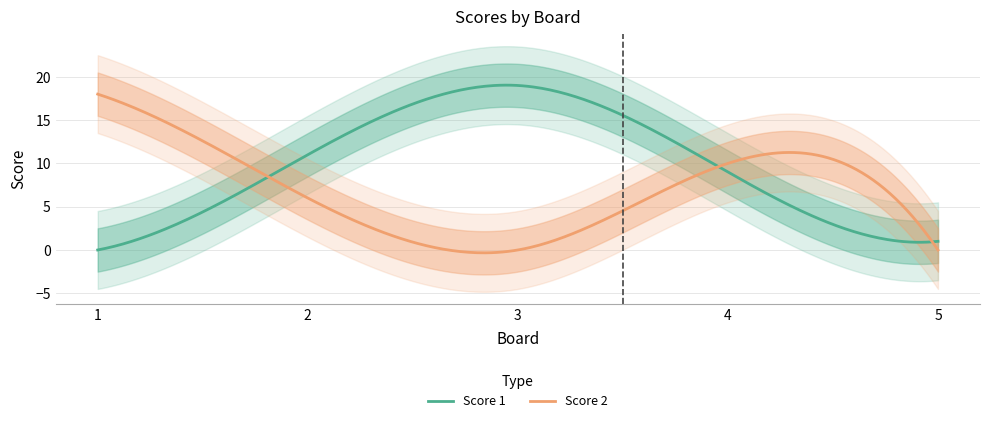

Which category has the lowest value across all series?

1